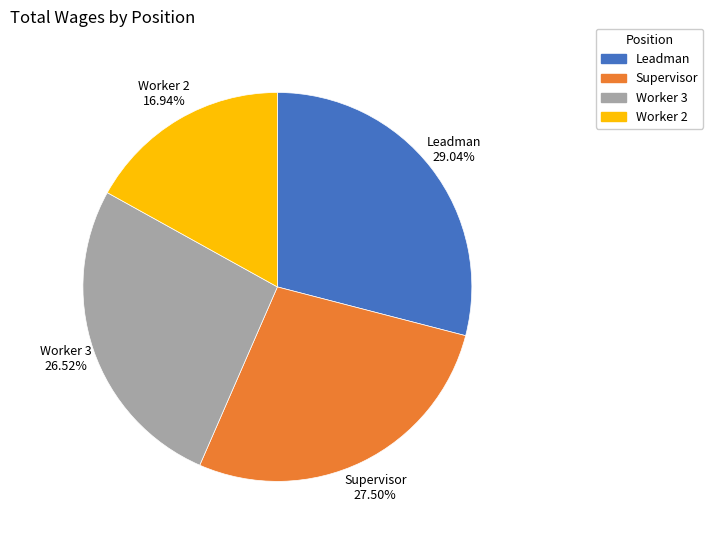

How many slices are in this pie chart?

4